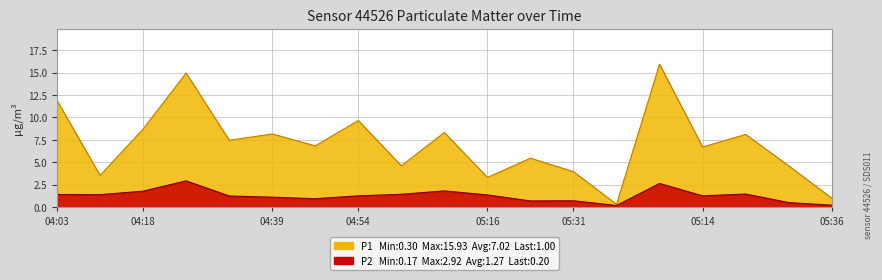

List the series in order of their peak value, highest first.

P1, P2